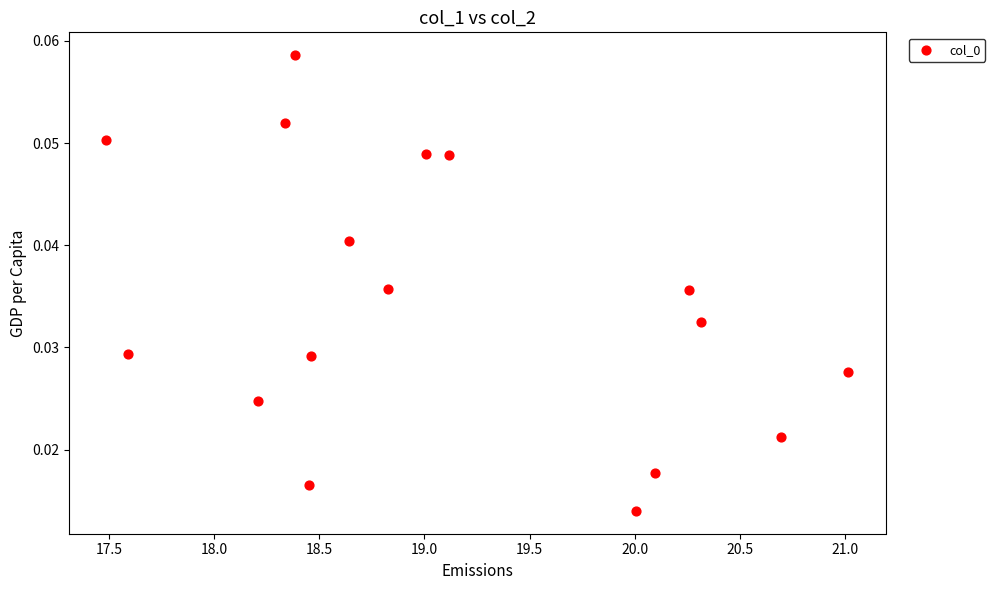

What is the range of X values (max minus min)?

3.5